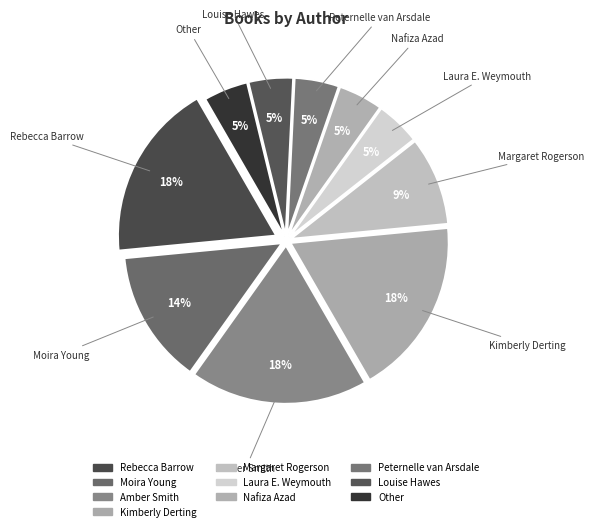

Is there any slice that represents more than half of the pie?

No